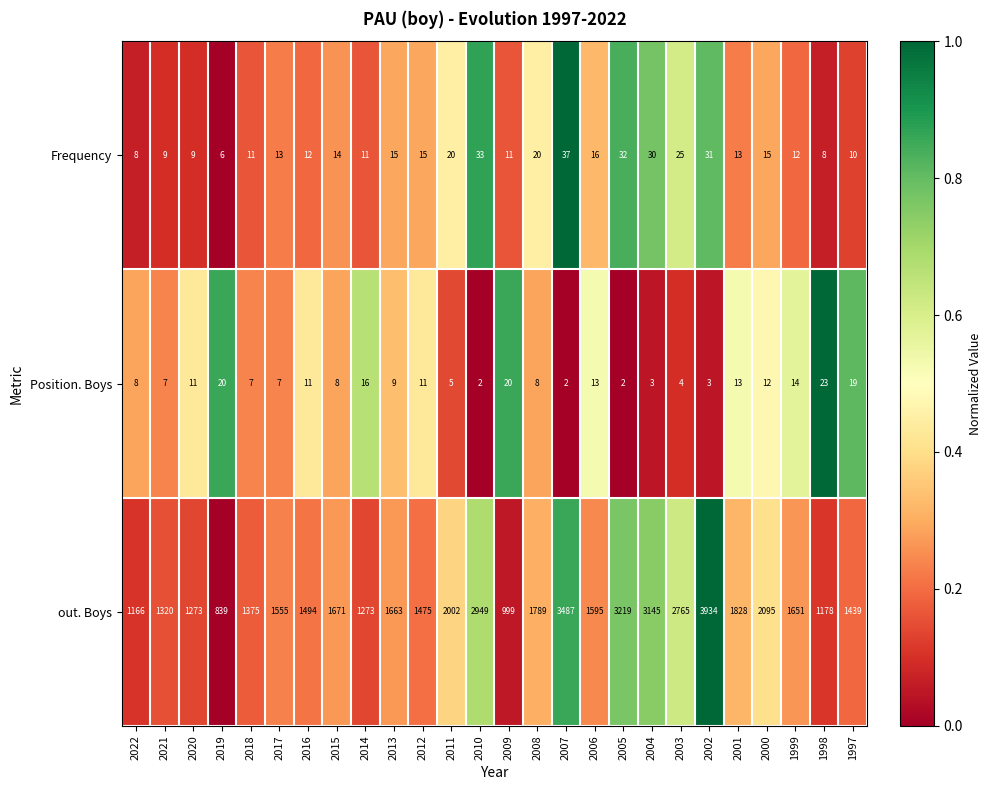

The value of Position. Boys at 2010 is 3. True or false?

False